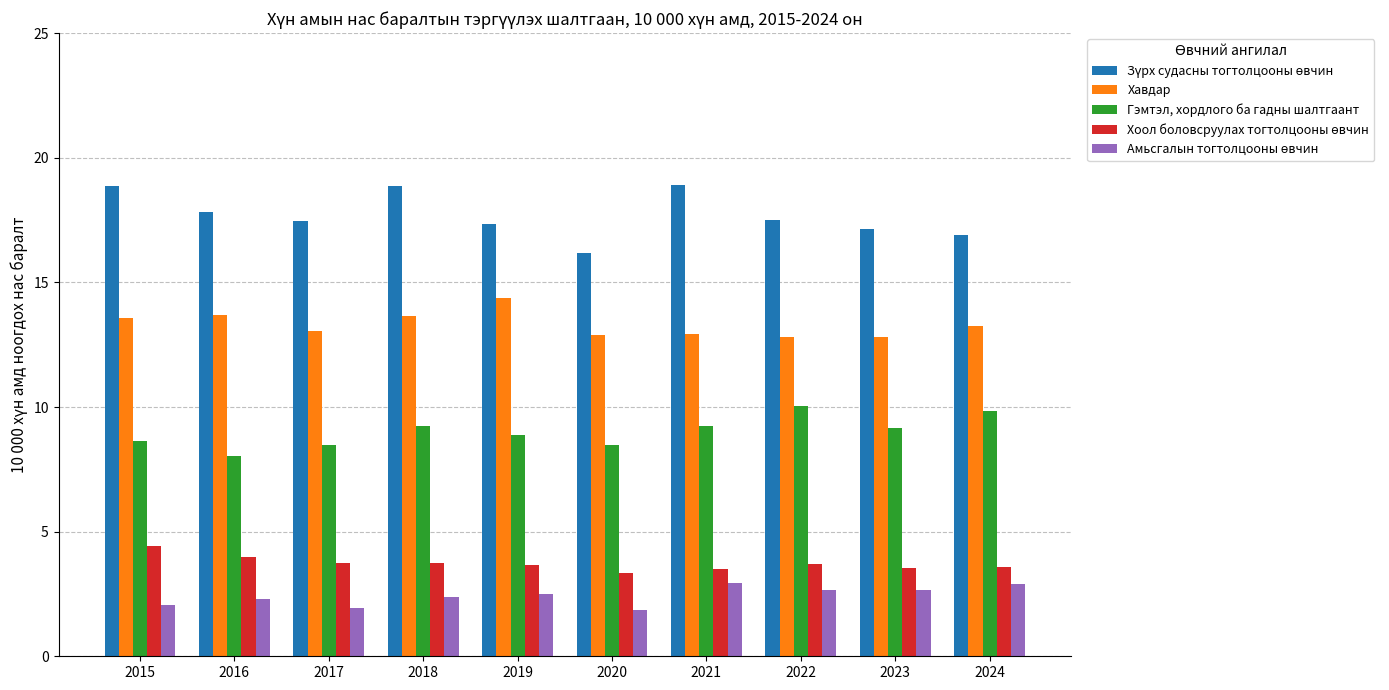

Is it true that Гэмтэл, хордлого ба гадны шалтгаант equals 10.1 at 2022?

True